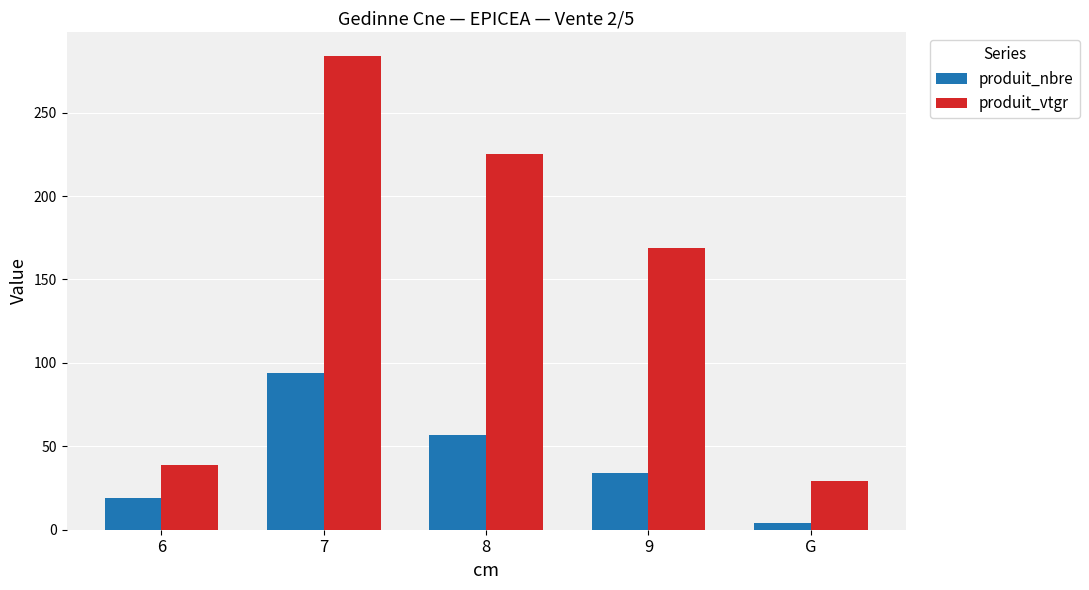

At which label does produit_nbre first exceed 34?

7